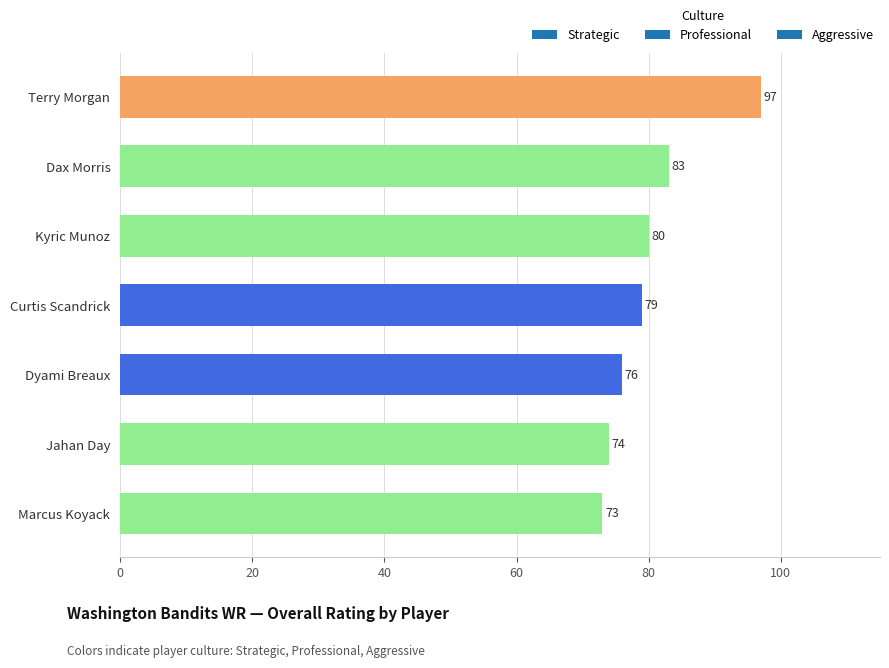

At which label is the value closest to 85?

Dax Morris